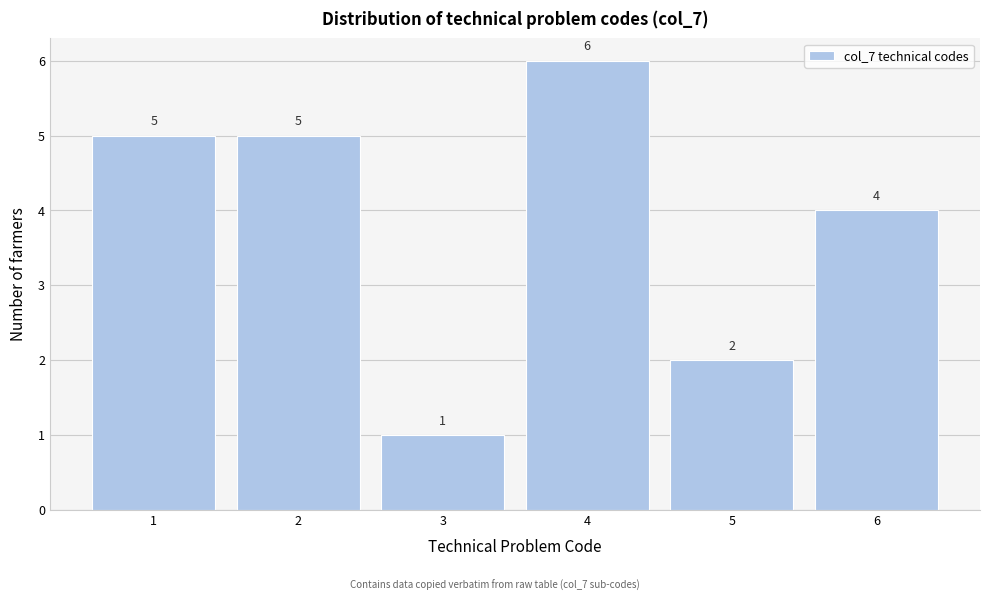

Reading left to right, list every bar in this chart as the range it spans on the x-axis followed by its height.

0.5 to 1.5: 5
1.5 to 2.5: 5
2.5 to 3.5: 1
3.5 to 4.5: 6
4.5 to 5.5: 2
5.5 to 6.5: 4